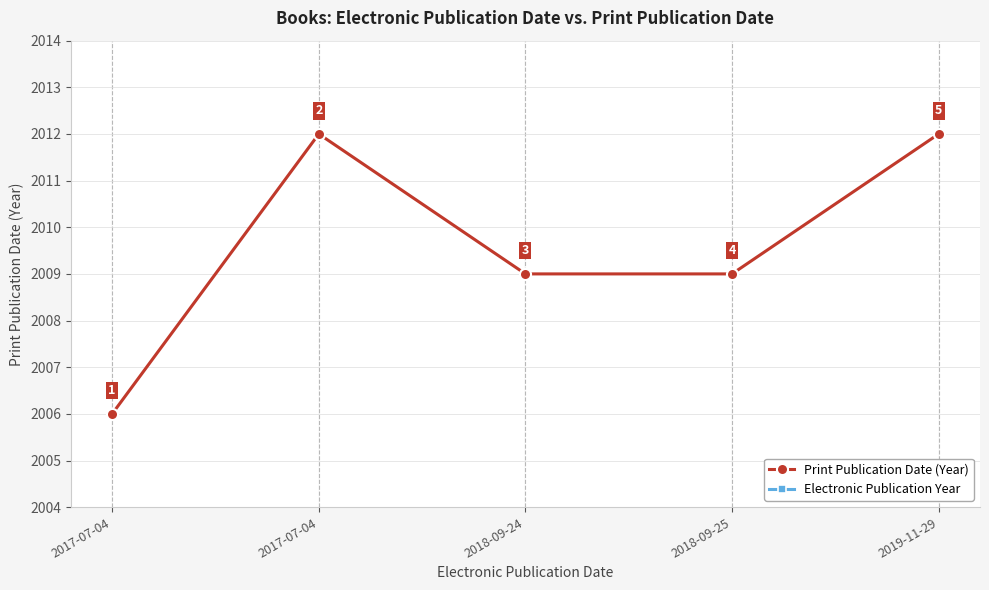

Is this an area chart (filled region under the line)?

No